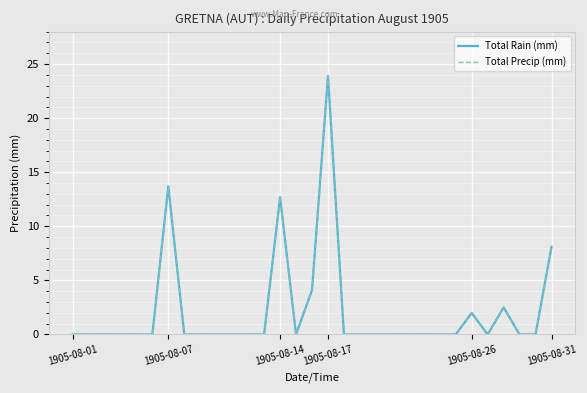

Does the chart have visible grid lines?

Yes